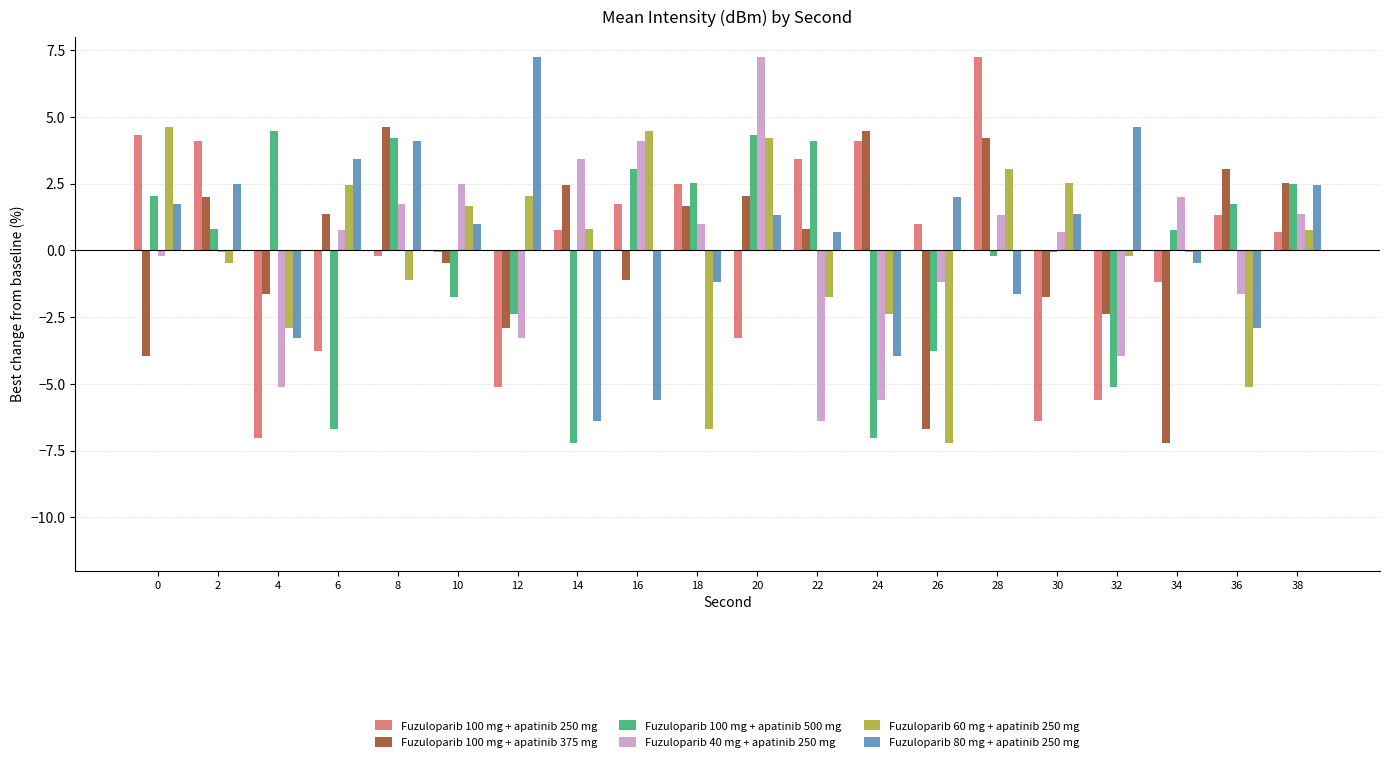

Is it true that Fuzuloparib 100 mg + apatinib 500 mg equals 4.3 at 20?

True